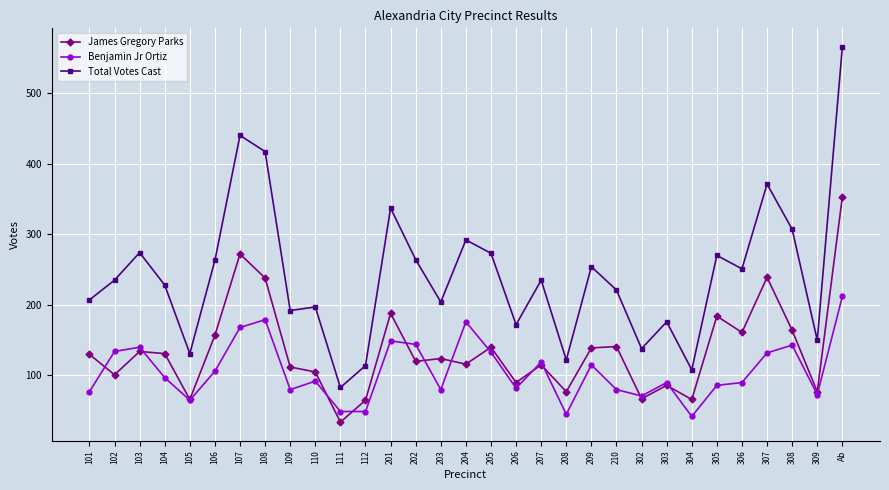

True or false: James Gregory Parks has more than 0 points higher than both neighbors.

True